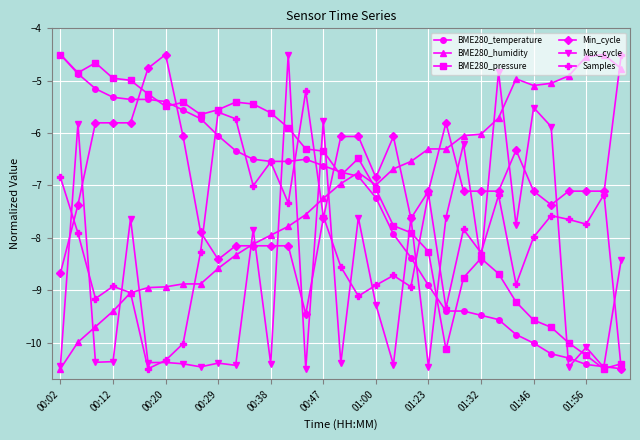

What is the maximum value shown in the chart?

-4.5